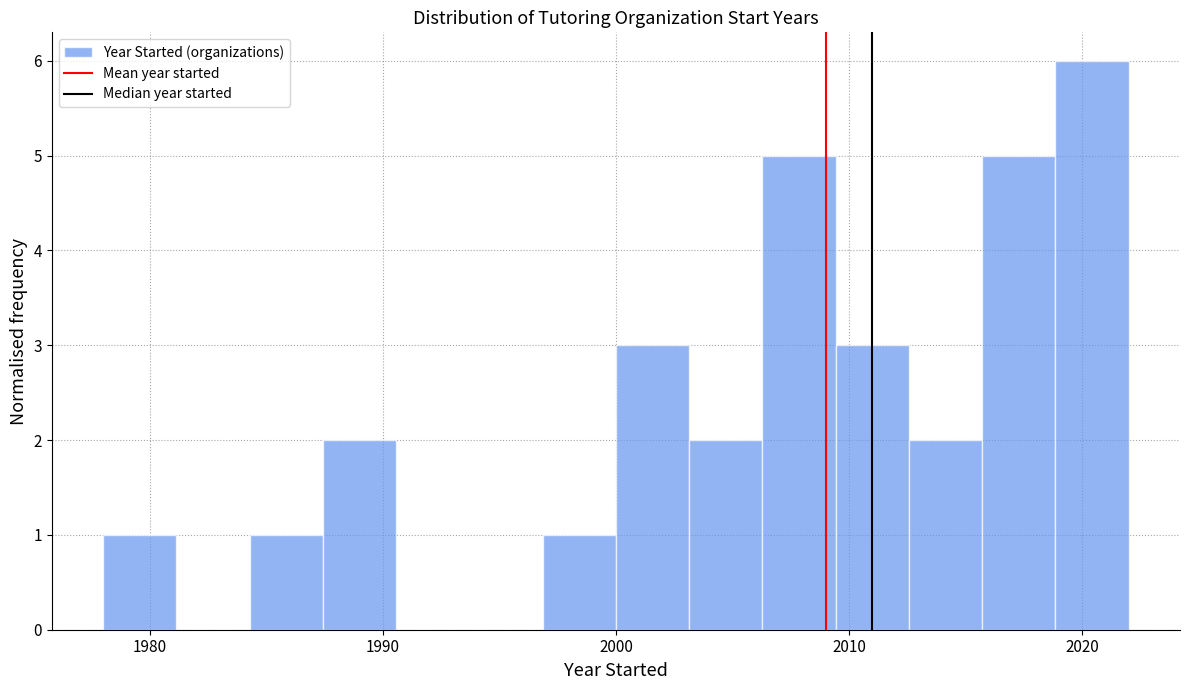

Around what value on the x-axis is the tallest bar? Give the approximate position of its centre, as read against the axis.

2020